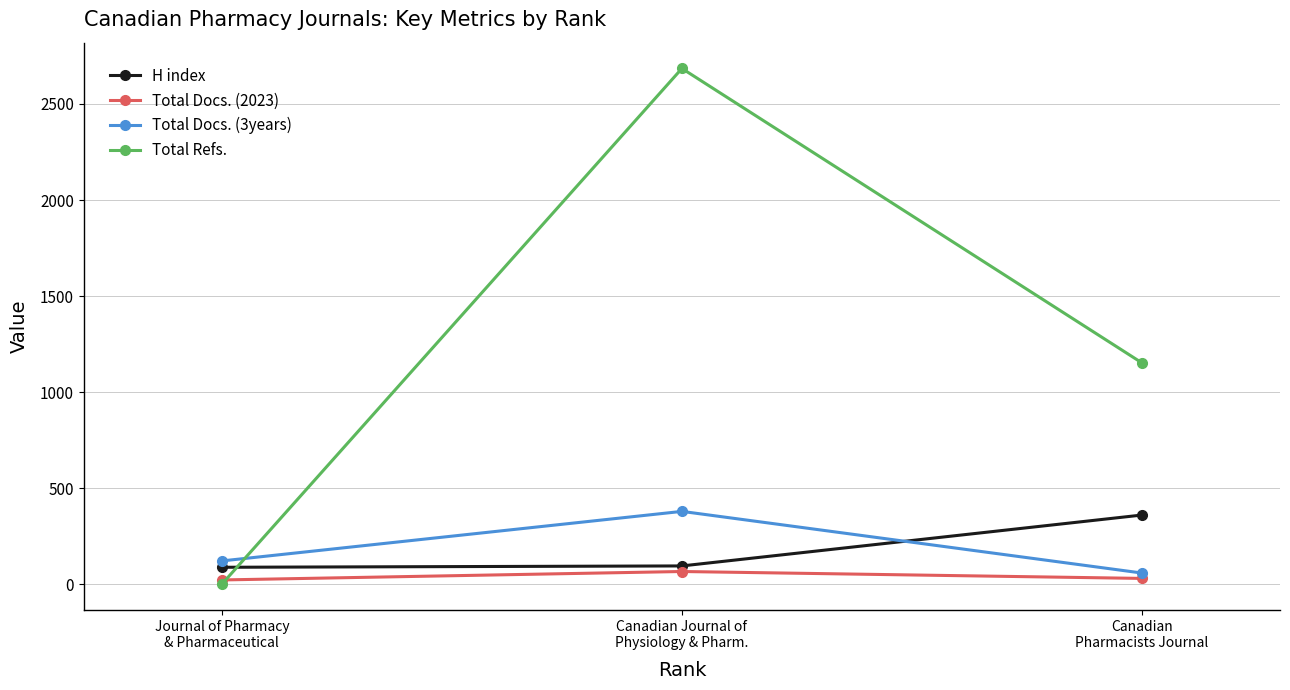

Which series has the largest total across all categories?

Total Refs.